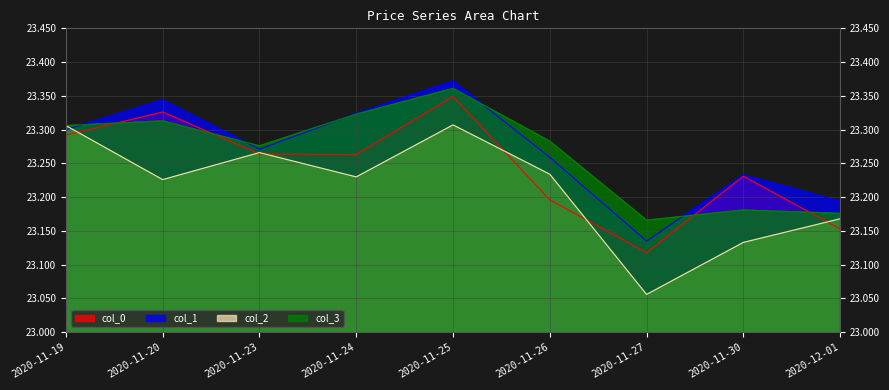

True or false: col_0 and col_1 intersect in this chart.

False